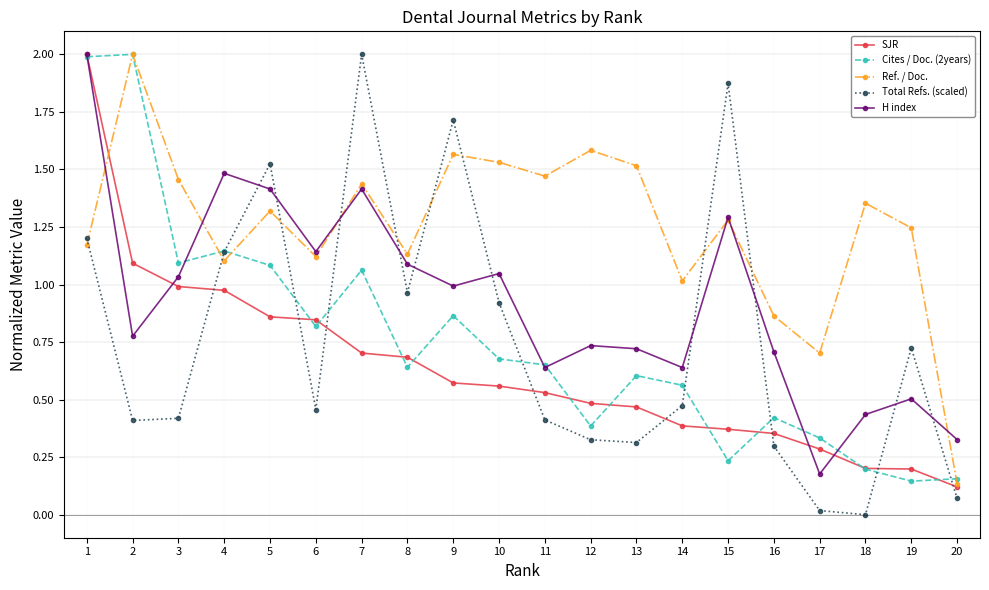

True or false: Total Refs. (scaled) and H index intersect in this chart.

True